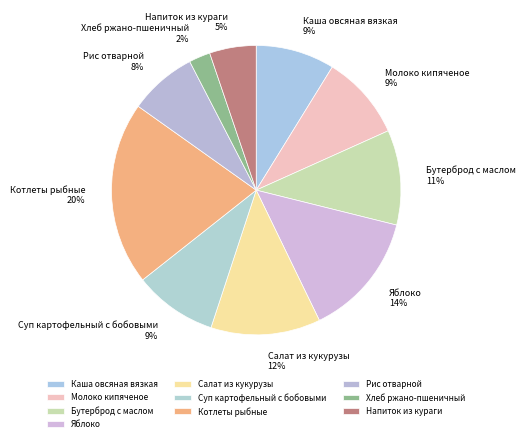

To the nearest percent, what percentage of the pie is Салат из кукурузы?

12%